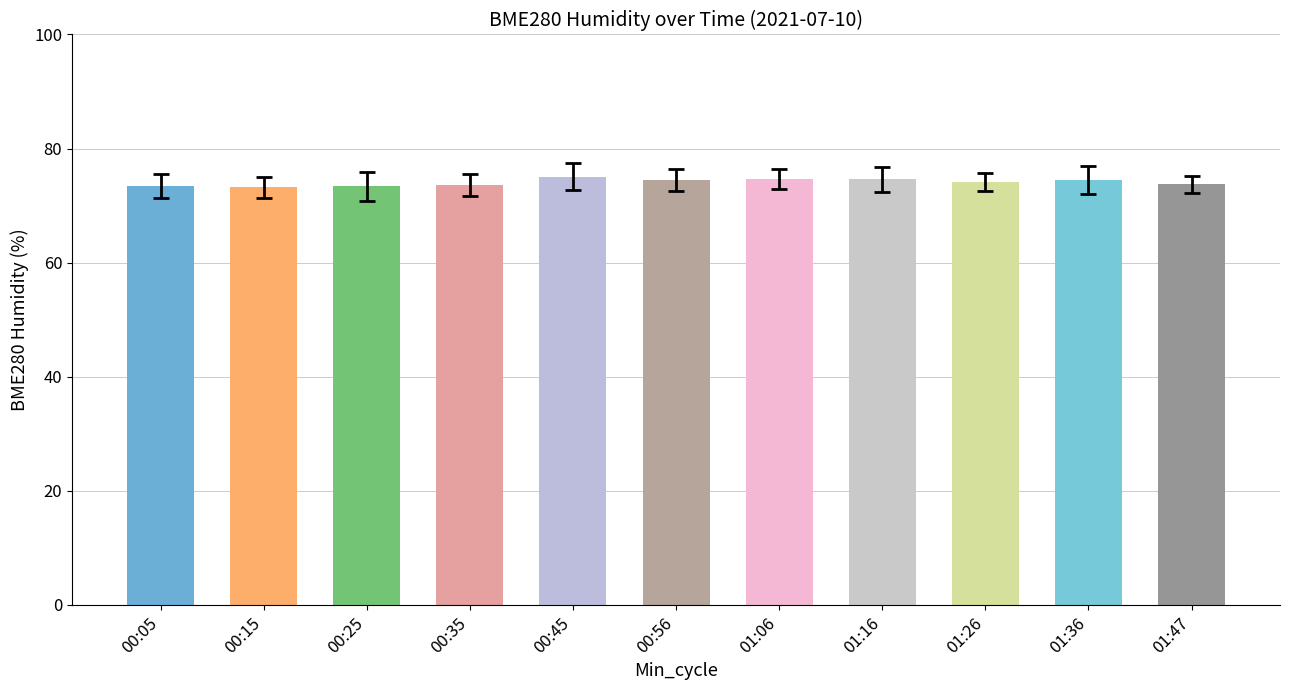

What is the average value?

74.1